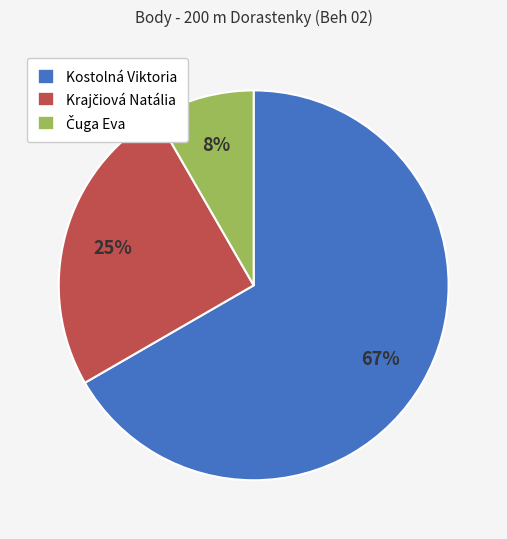

Count the number of slices in the pie.

3